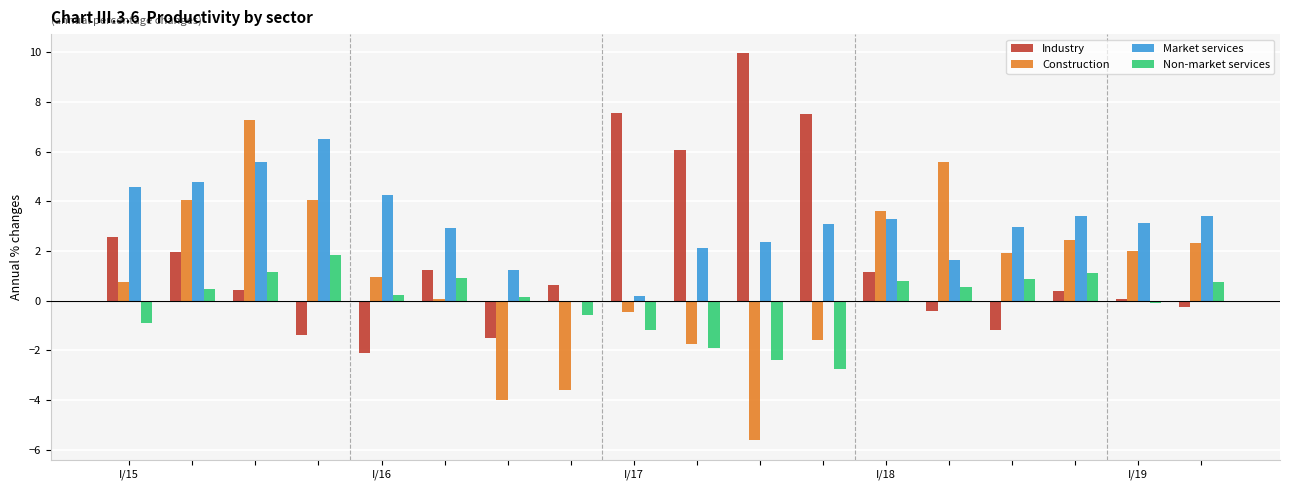

What is the maximum value for Industry?

10.0